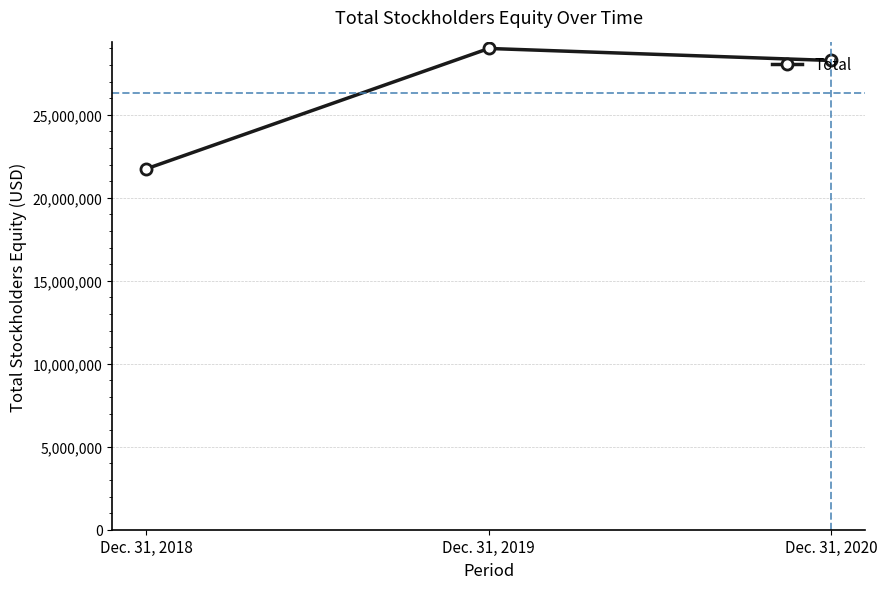

How many lines are shown in the chart?

1